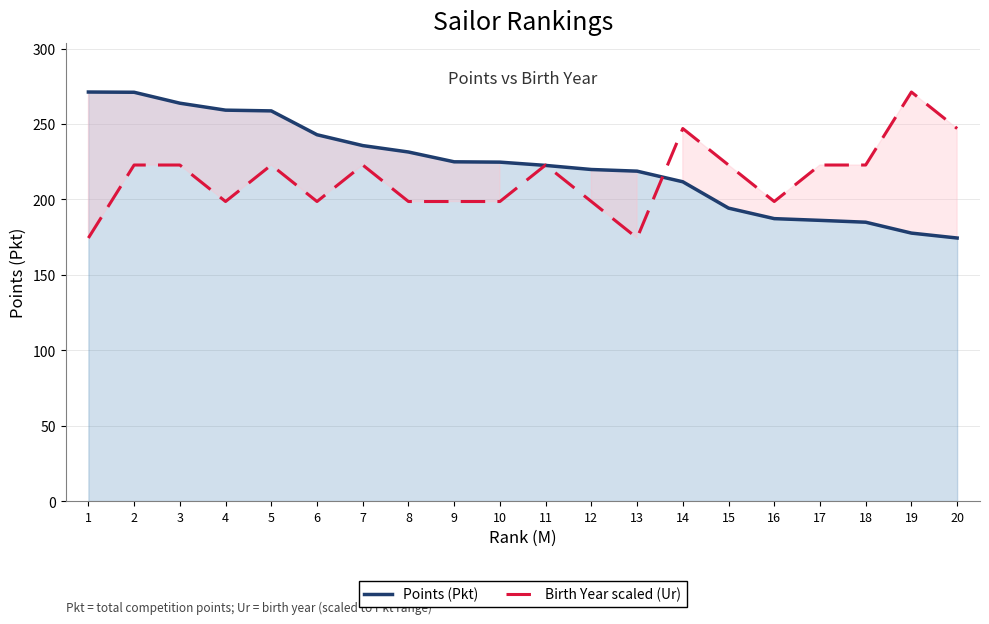

What is the lowest value of the Birth Year scaled (Ur) series?

174.4